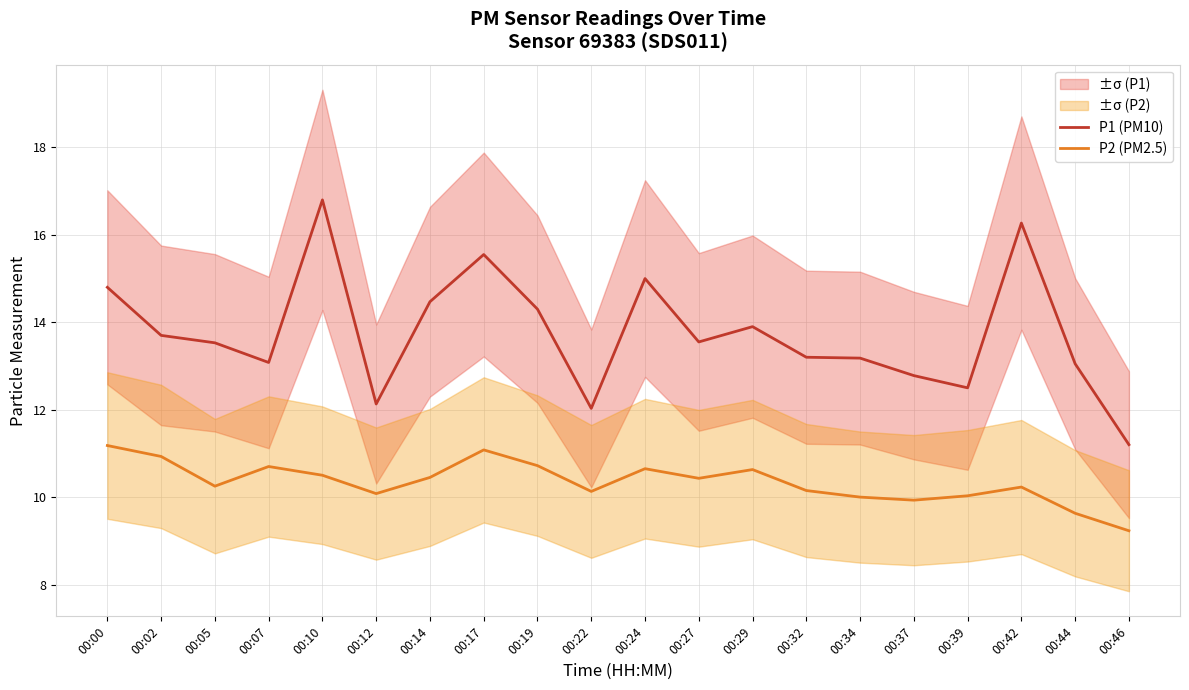

What is the value of the P2 (PM2.5) point at the 10th from the left?

10.1